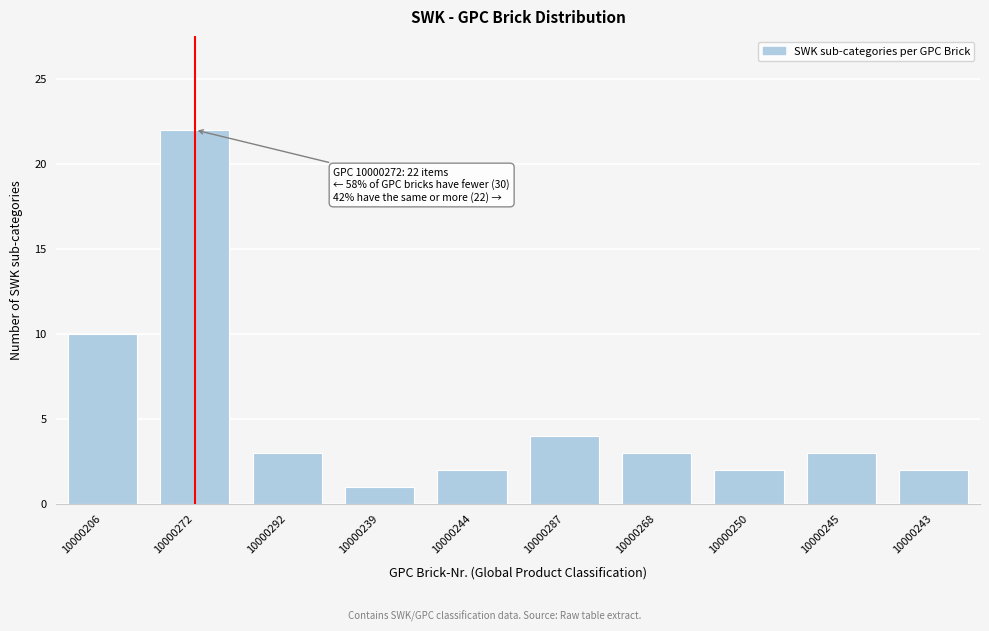

Reading left to right, what are all the values shown in this chart?

10000206=10	10000272=22	10000292=3	10000239=1	10000244=2	10000287=4	10000268=3	10000250=2	10000245=3	10000243=2